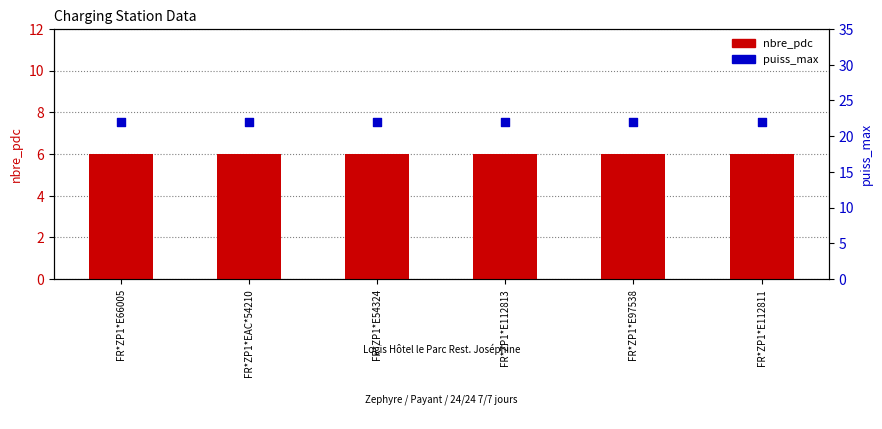

Which series has the widest spread of Y values?

nbre_pdc